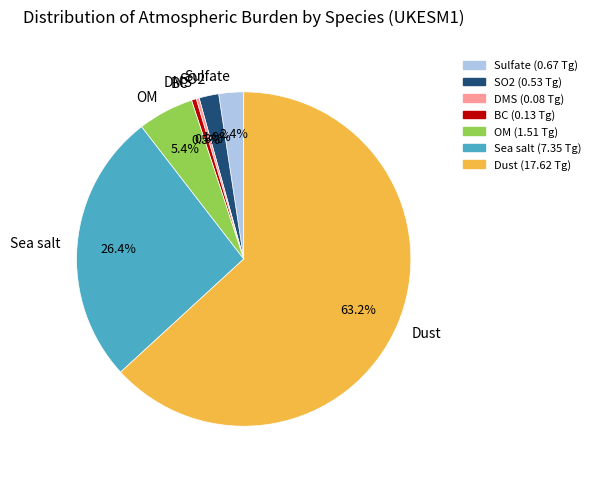

Which slice is the largest?

Dust